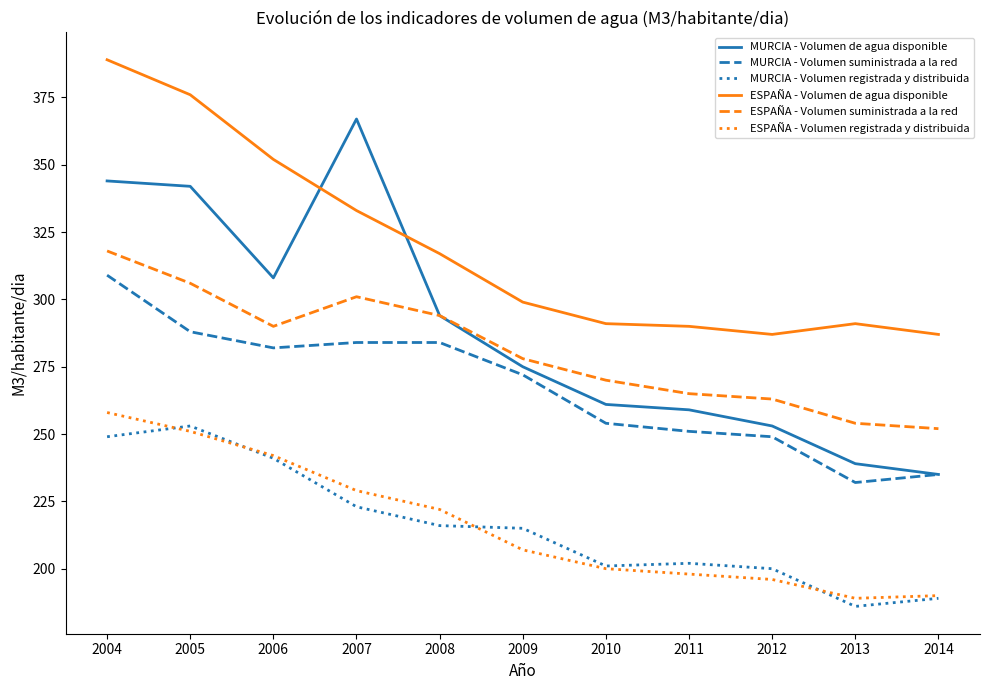

Which series has the widest spread of values?

MURCIA - Volumen de agua disponible